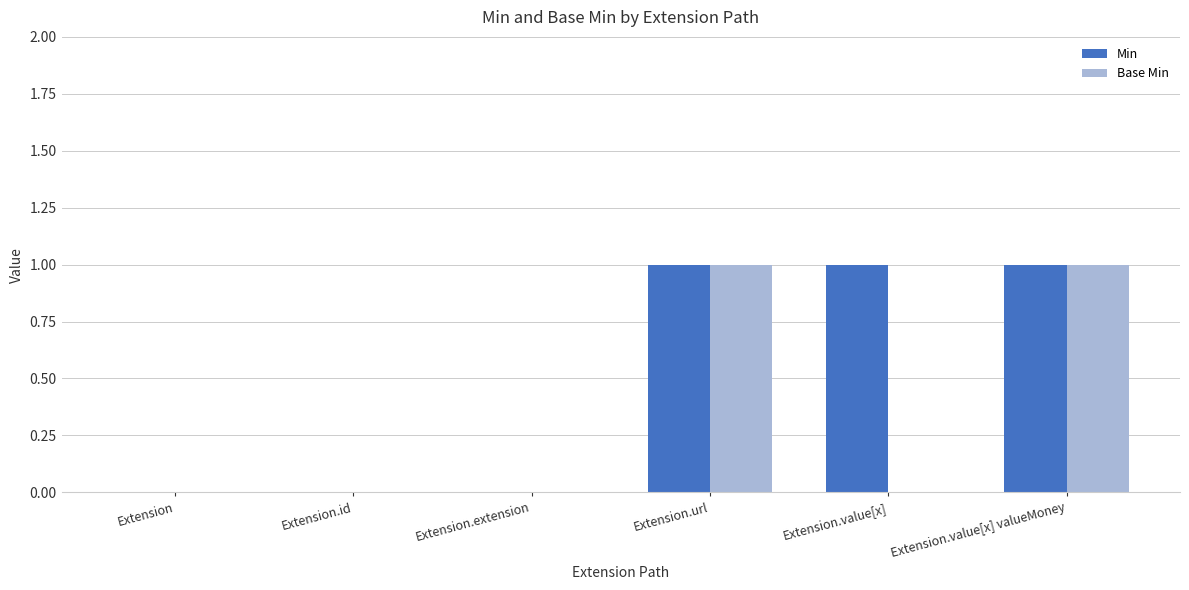

Which series has the largest total across all categories?

Min